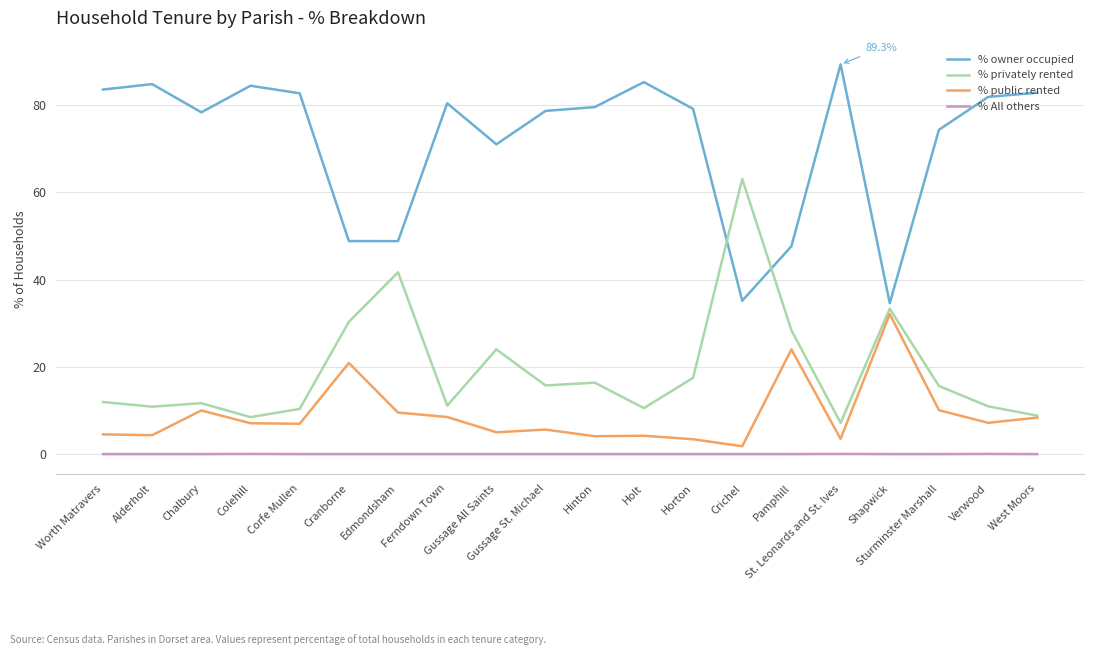

What is the maximum value for % public rented?

32.1